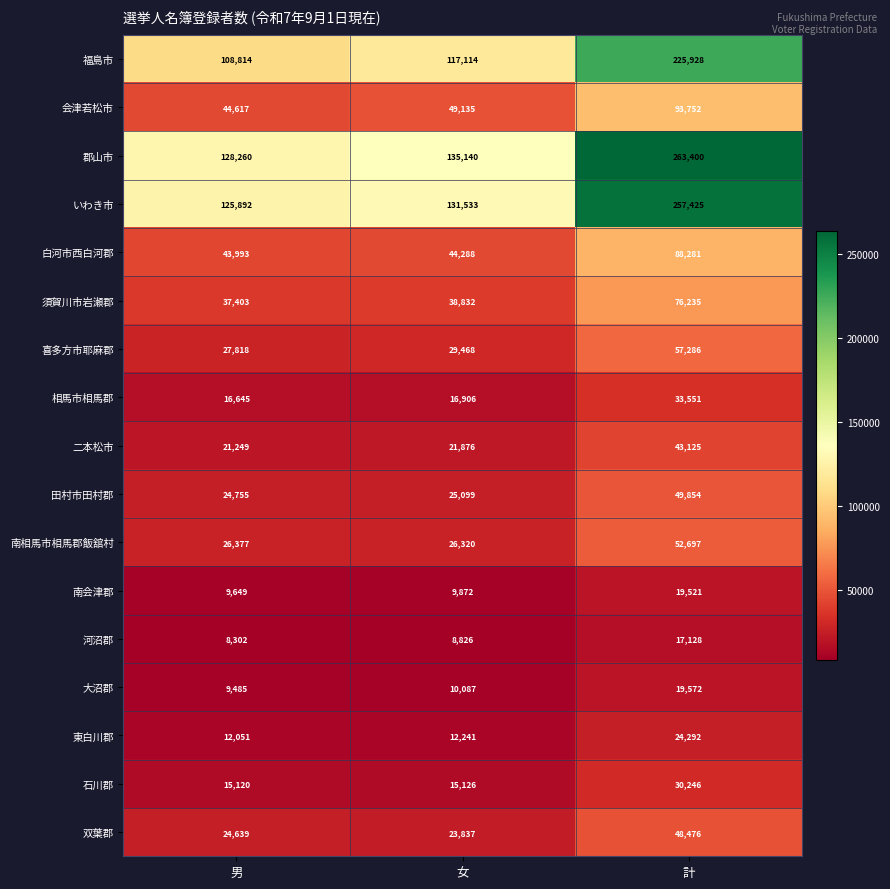

At 計, list the series in order from largest to smallest.

郡山市, いわき市, 福島市, 会津若松市, 白河市西白河郡, 須賀川市岩瀬郡, 喜多方市耶麻郡, 南相馬市相馬郡飯舘村, 田村市田村郡, 双葉郡, 二本松市, 相馬市相馬郡, 石川郡, 東白川郡, 大沼郡, 南会津郡, 河沼郡